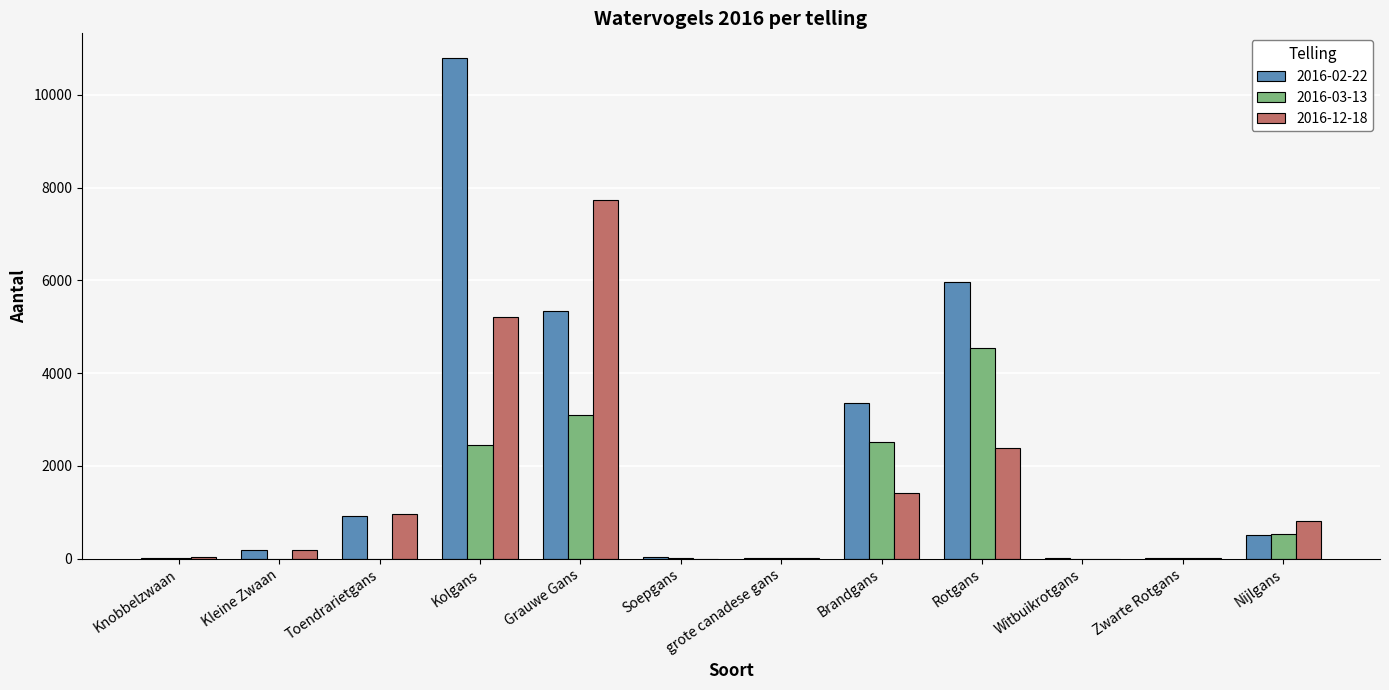

The value of 2016-02-22 at Nijlgans is 154. True or false?

False